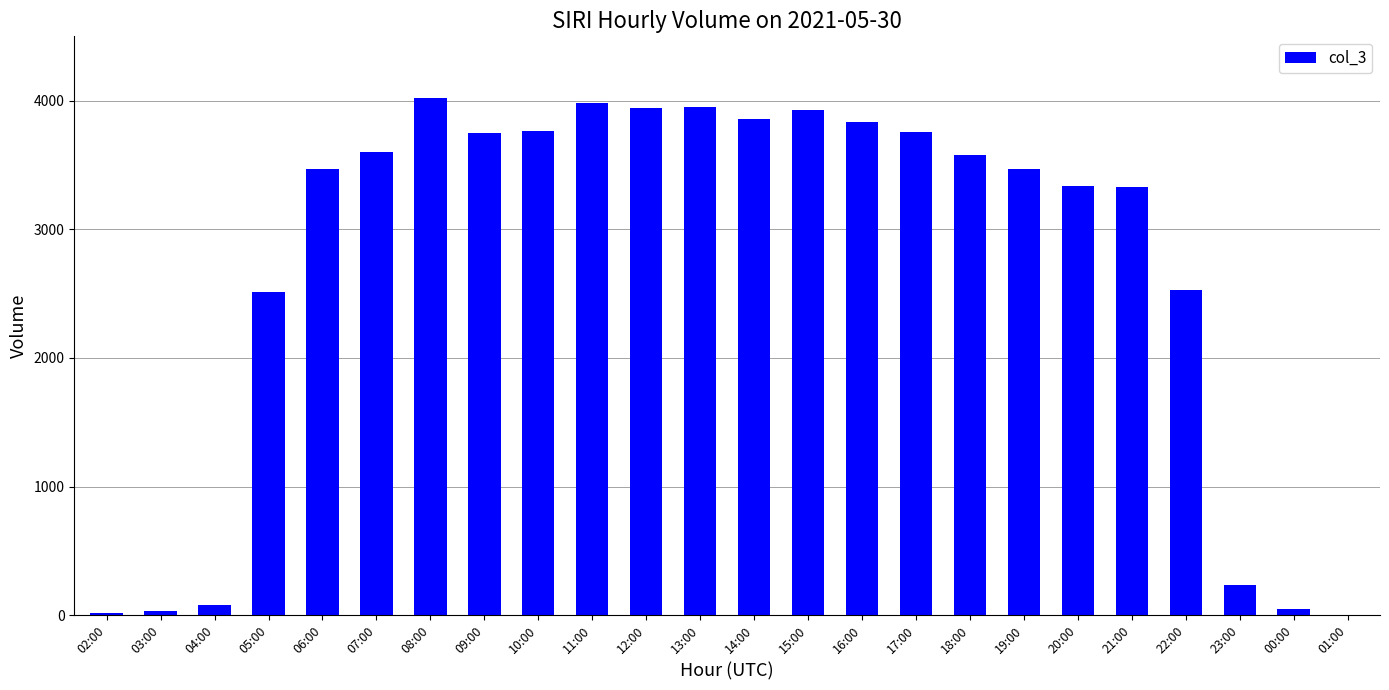

What is the sum of all values?

64995